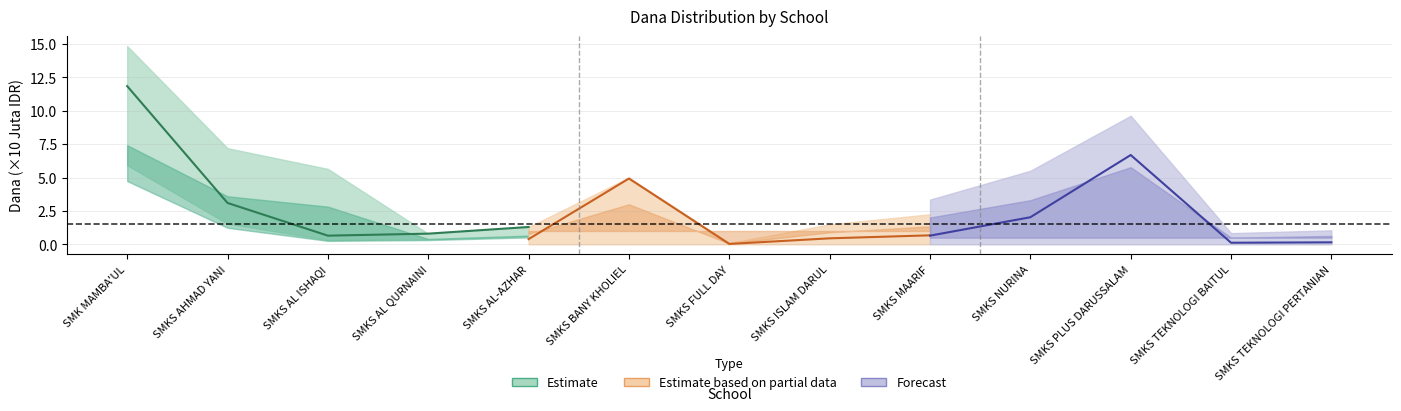

After their last crossing, which series has the higher values: Estimate or Estimate based on partial data?

Estimate